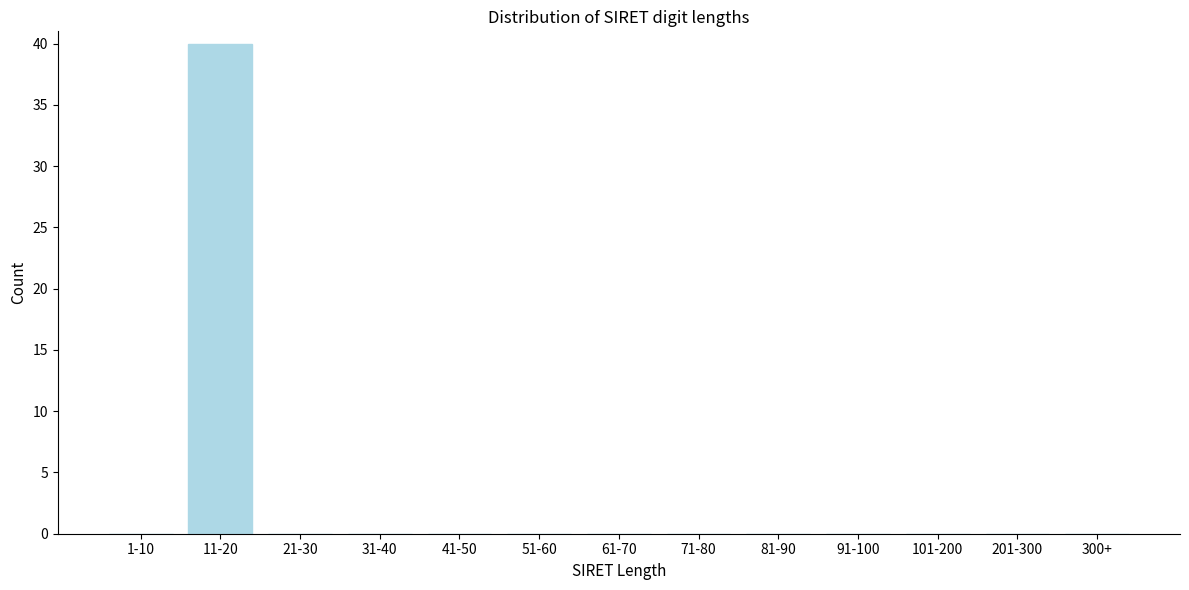

Reading left to right, list all the values displayed in this chart.

1-10=0	11-20=40	21-30=0	31-40=0	41-50=0	51-60=0	61-70=0	71-80=0	81-90=0	91-100=0	101-200=0	201-300=0	300+=0